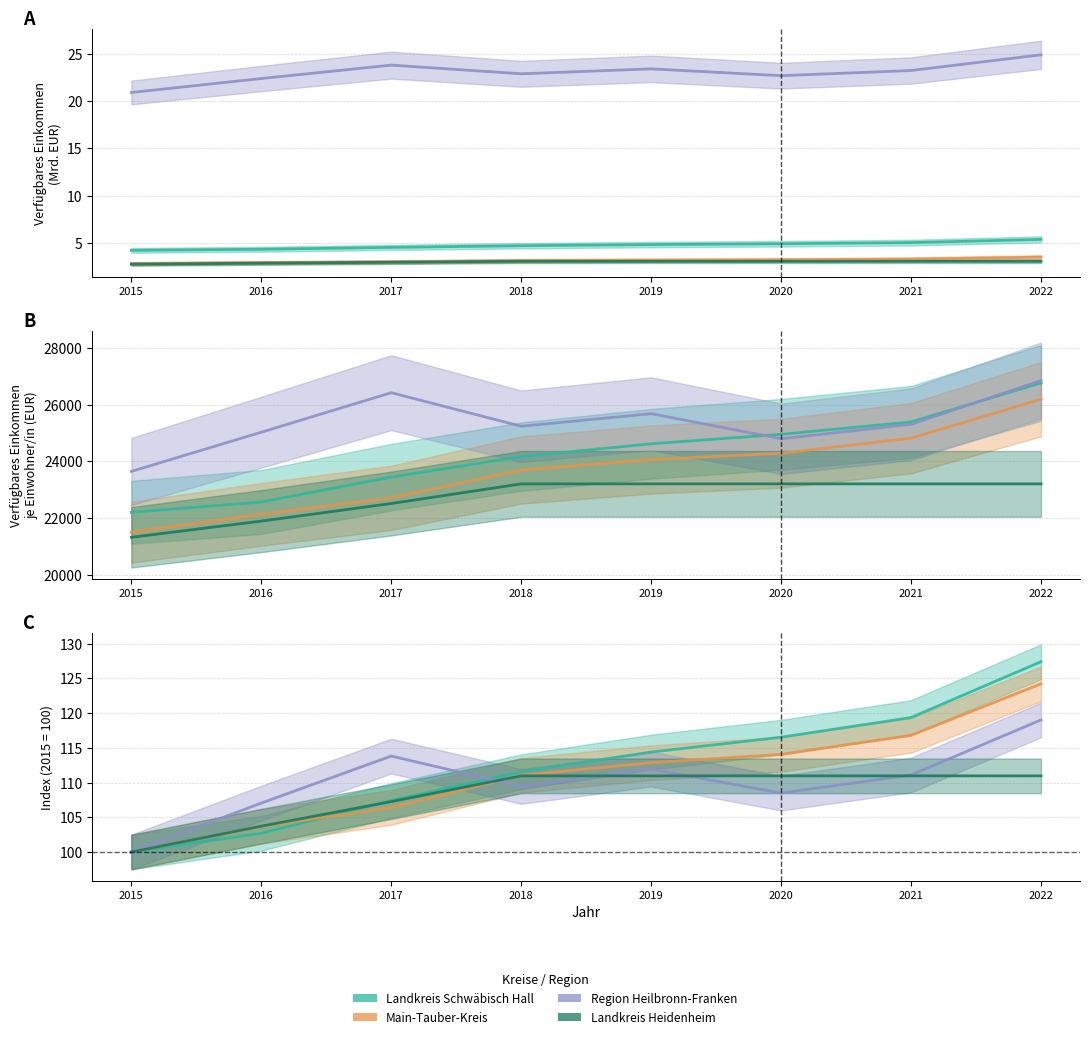

Rank the series by their maximum value, from highest to lowest.

Landkreis Schwäbisch Hall, Main-Tauber-Kreis, Region Heilbronn-Franken, Landkreis Heidenheim